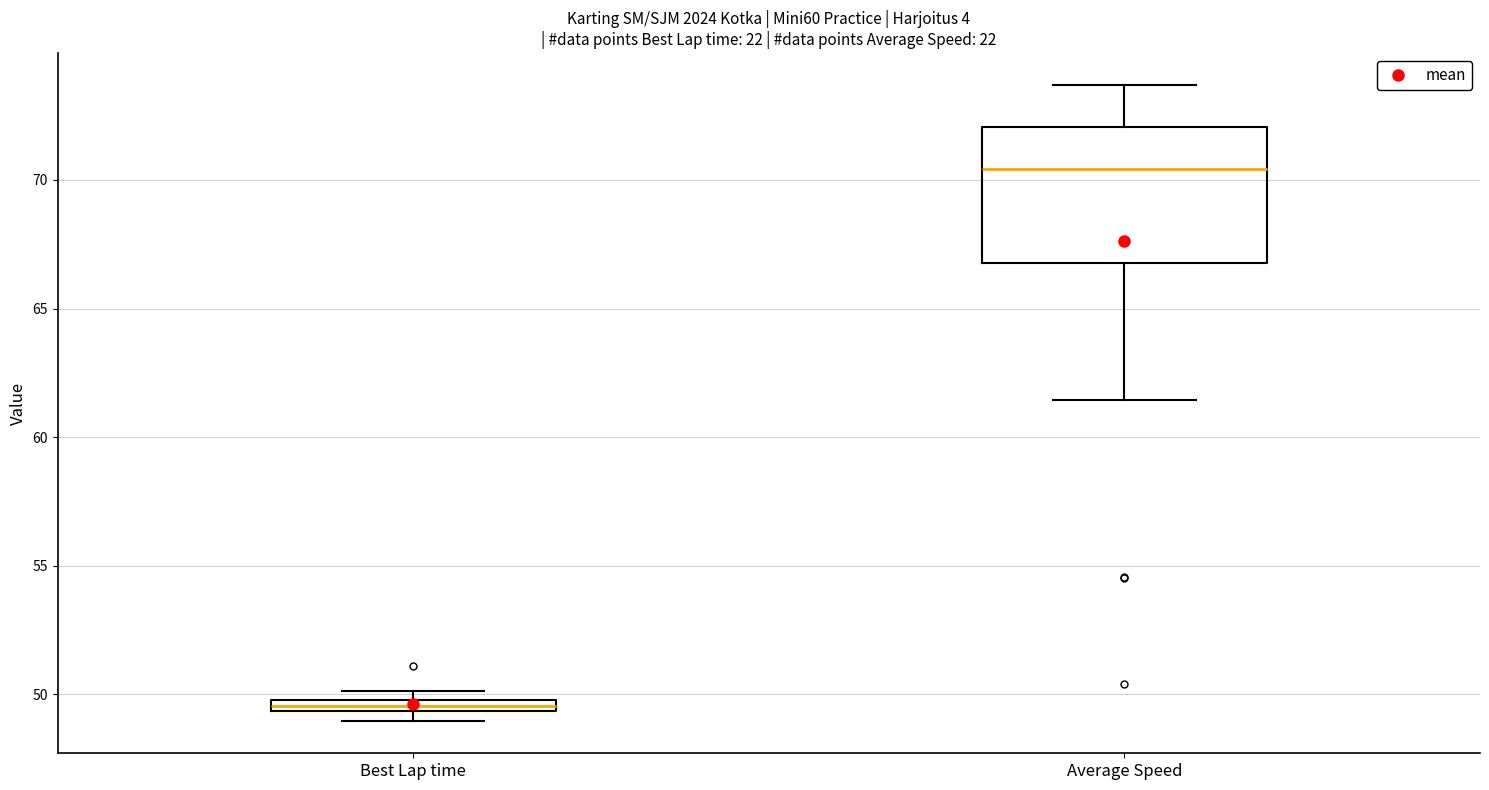

Which box has the lowest median line?

Best Lap time